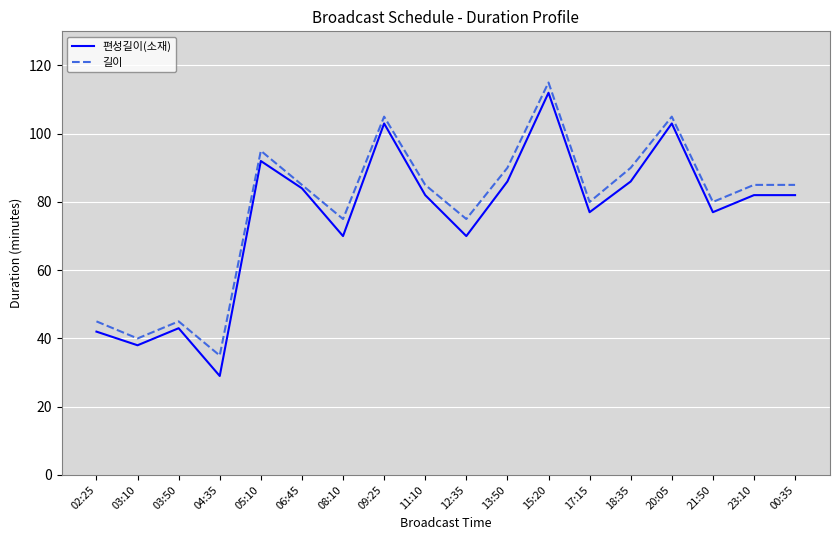

Reading left to right, extract all data points from this chart.

편성길이(소재): 42	38	43	29	92	84	70	103	82	70	86	112	77	86	103	77	82	82
길이: 45	40	45	35	95	85	75	105	85	75	90	115	80	90	105	80	85	85